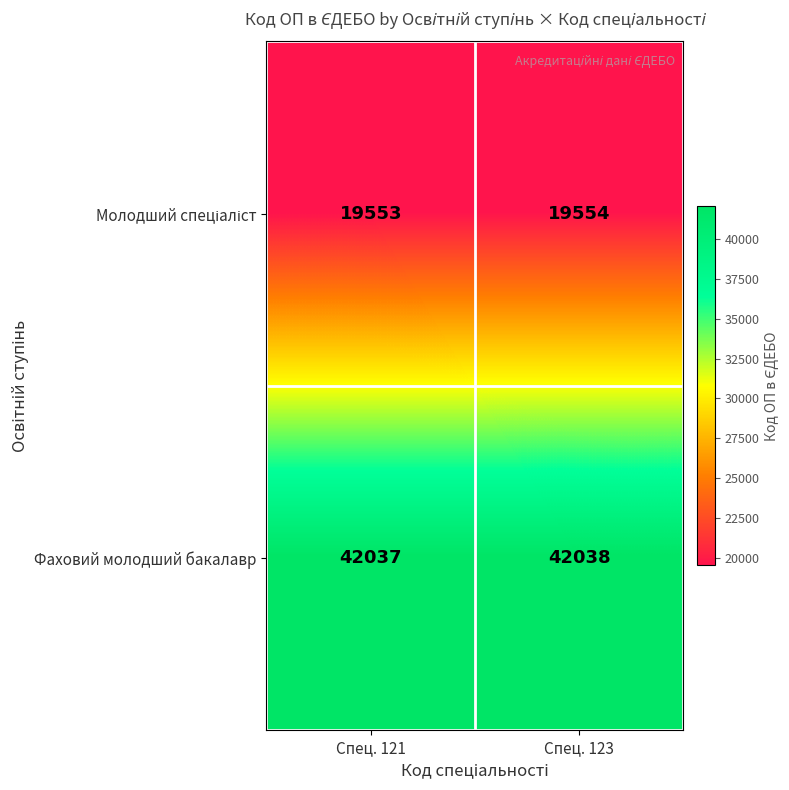

The Фаховий молодший бакалавр series shows 70945 at Спец. 121. True or false?

False